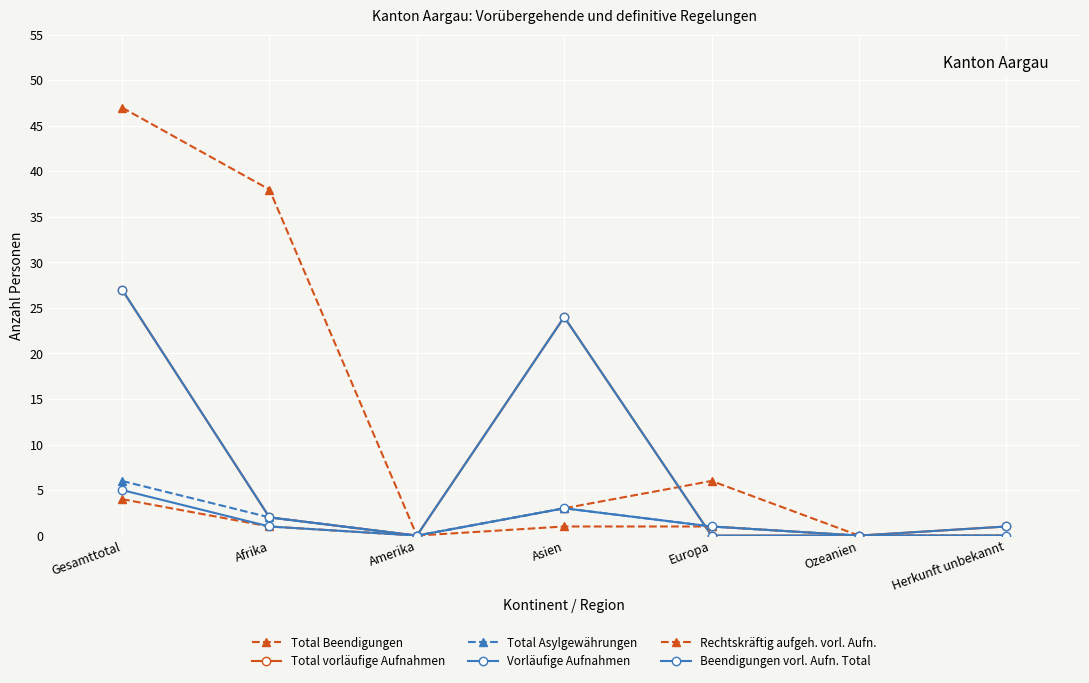

Reading right to left, list all the values displayed in this chart.

Total Beendigungen: 0	0	6	3	0	38	47
Total vorläufige Aufnahmen: 1	0	0	24	0	2	27
Total Asylgewährungen: 0	0	1	3	0	2	6
Vorläufige Aufnahmen: 1	0	0	24	0	2	27
Rechtskräftig aufgeh. vorl. Aufn.: 0	0	1	1	0	1	4
Beendigungen vorl. Aufn. Total: 0	0	1	3	0	1	5